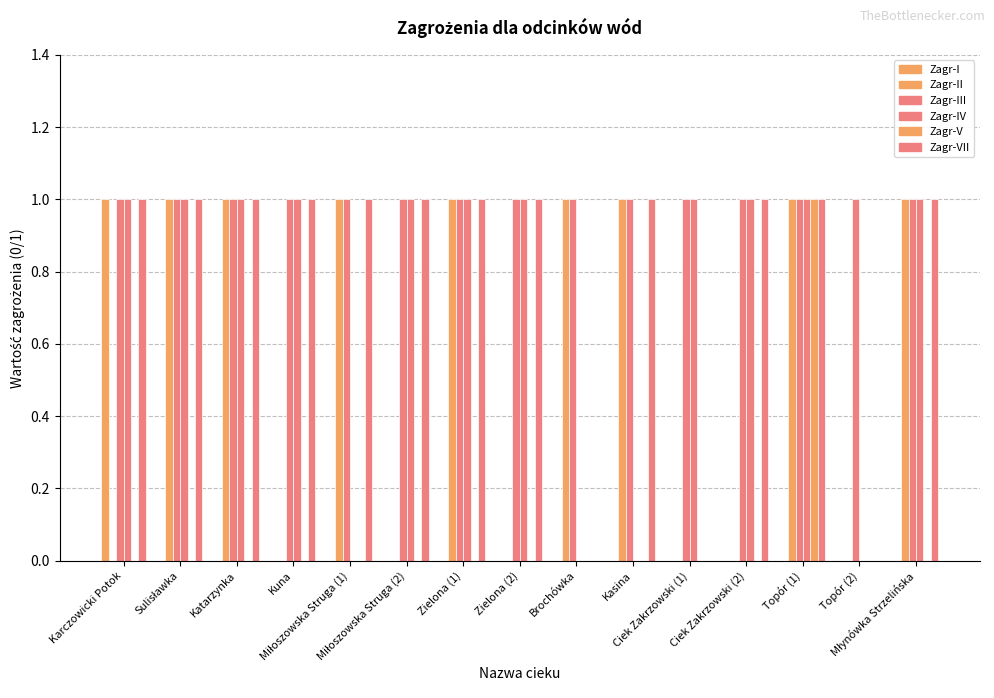

True or false: Zagr-III has a value of 1 at Ciek Zakrzowski (1).

True